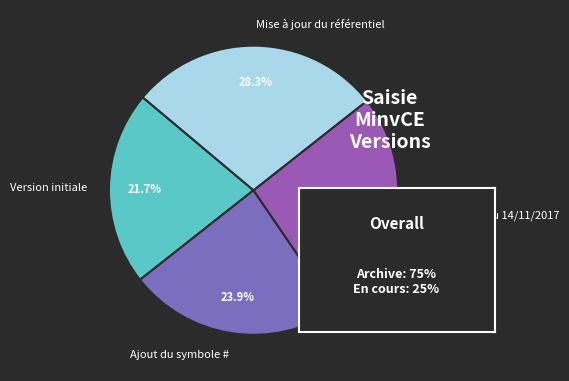

To the nearest percent, what is the combined percentage of Mise à jour du référentiel and Version initiale?

50%